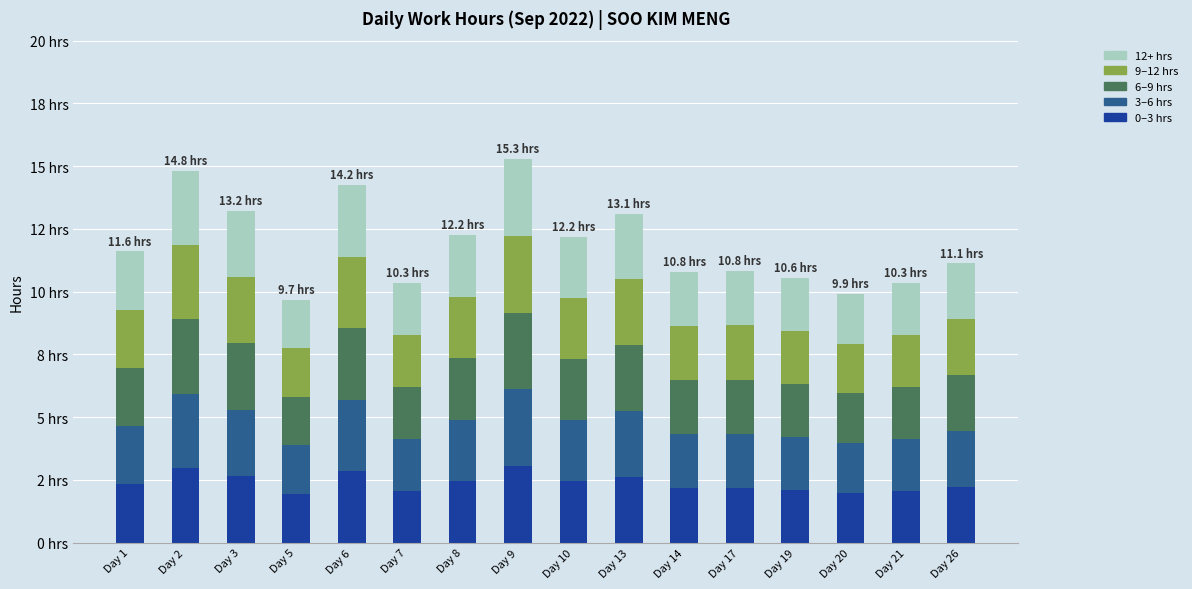

What is the average value of the 6–9 hrs series?

2.4